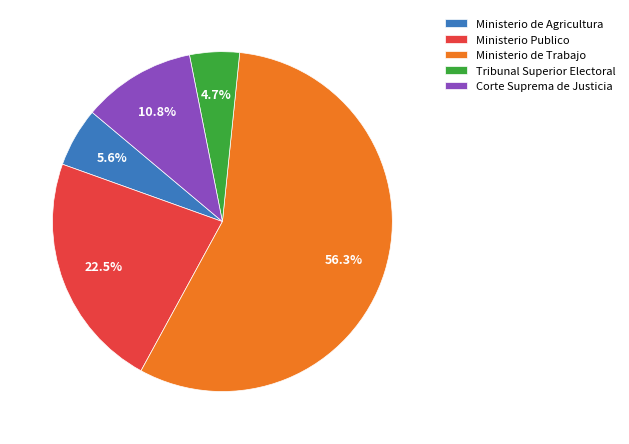

Do Ministerio de Trabajo and Tribunal Superior Electoral together represent more than half of the pie?

Yes